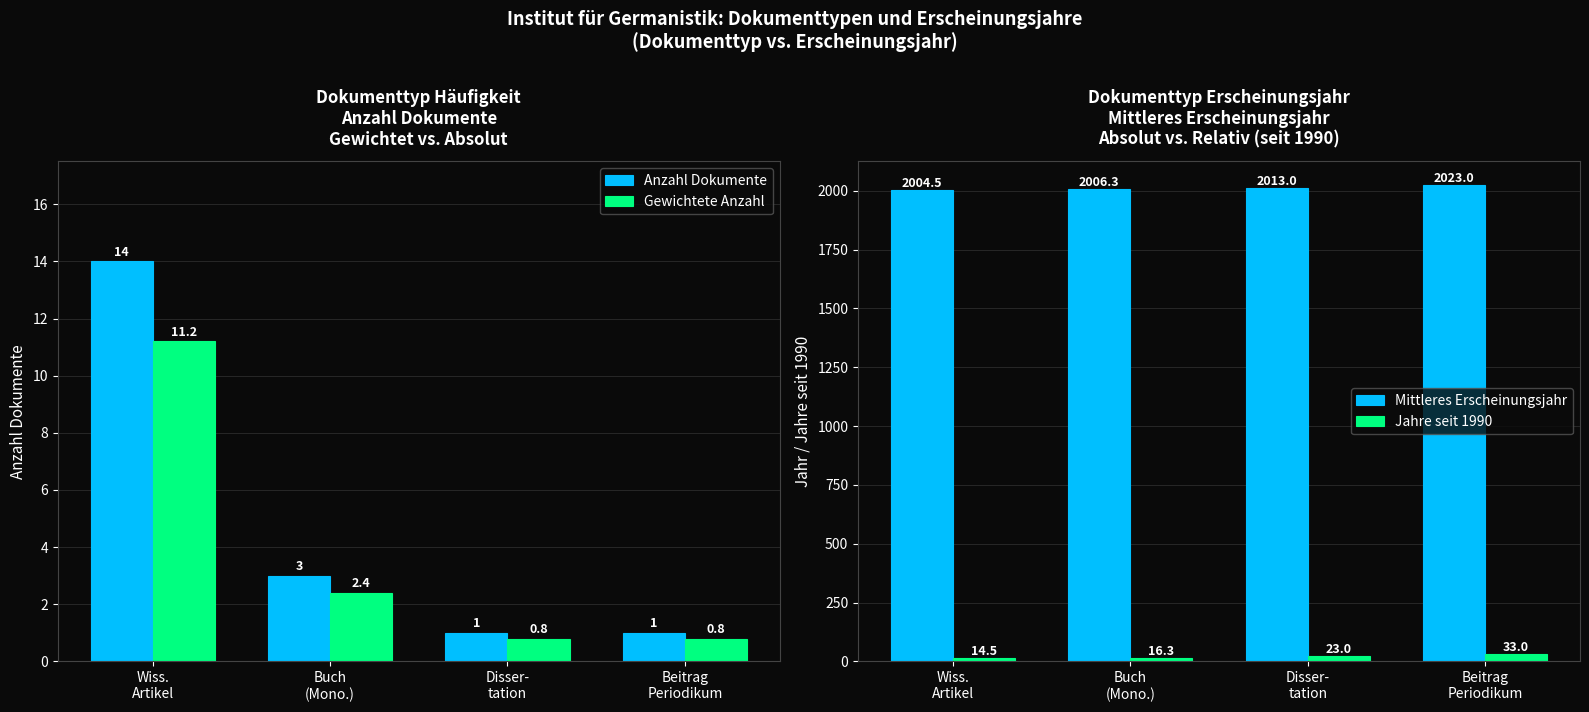

Which series has the widest spread of values?

Mittleres Erscheinungsjahr